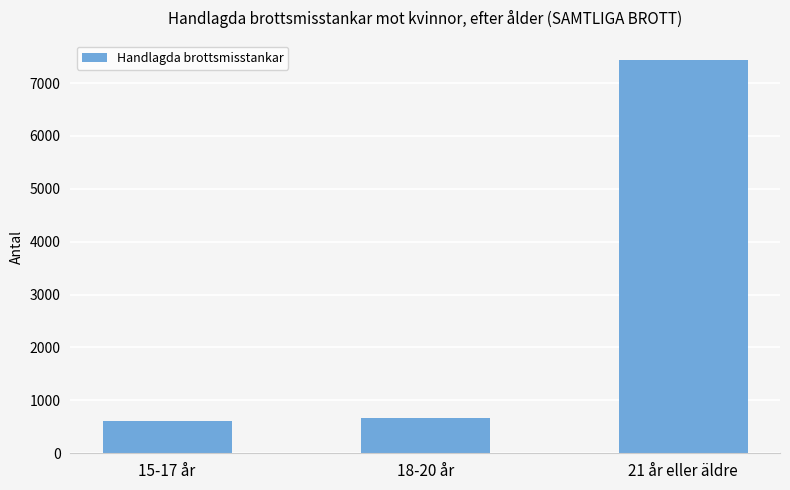

What is the label of the 3rd bar from the right?

15-17 år